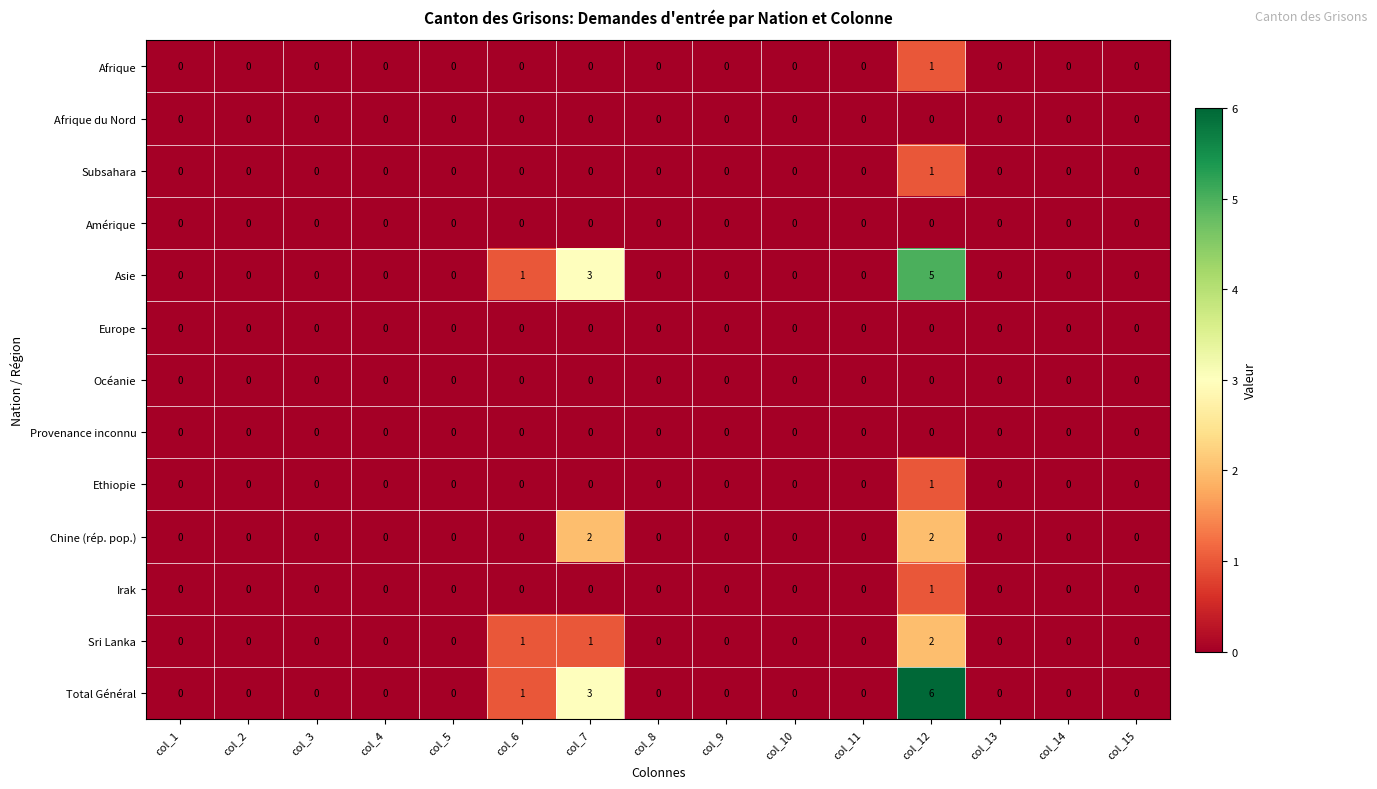

How many series are shown in this chart?

13